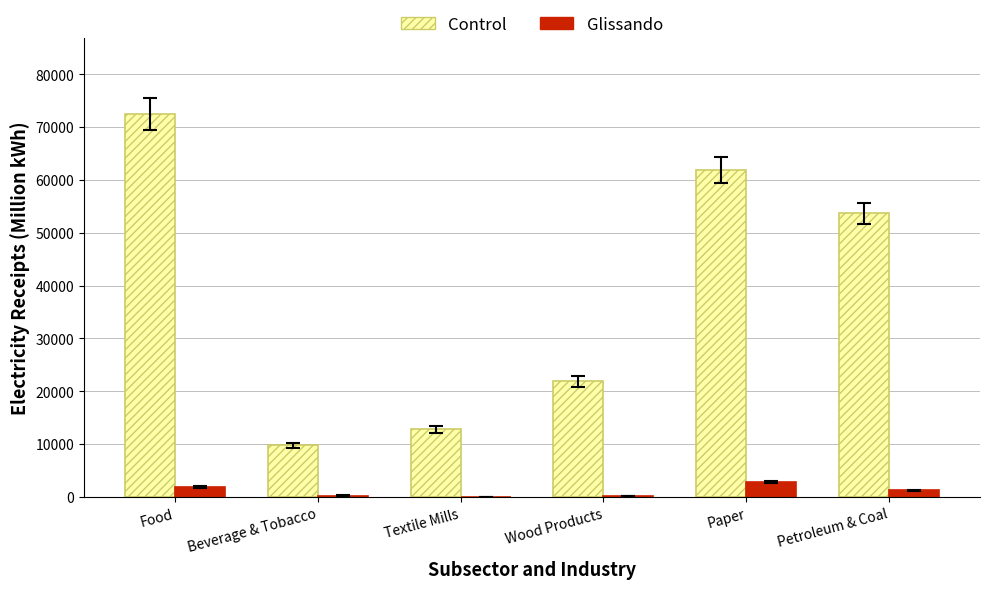

What is the highest value of the Glissando series?

2802